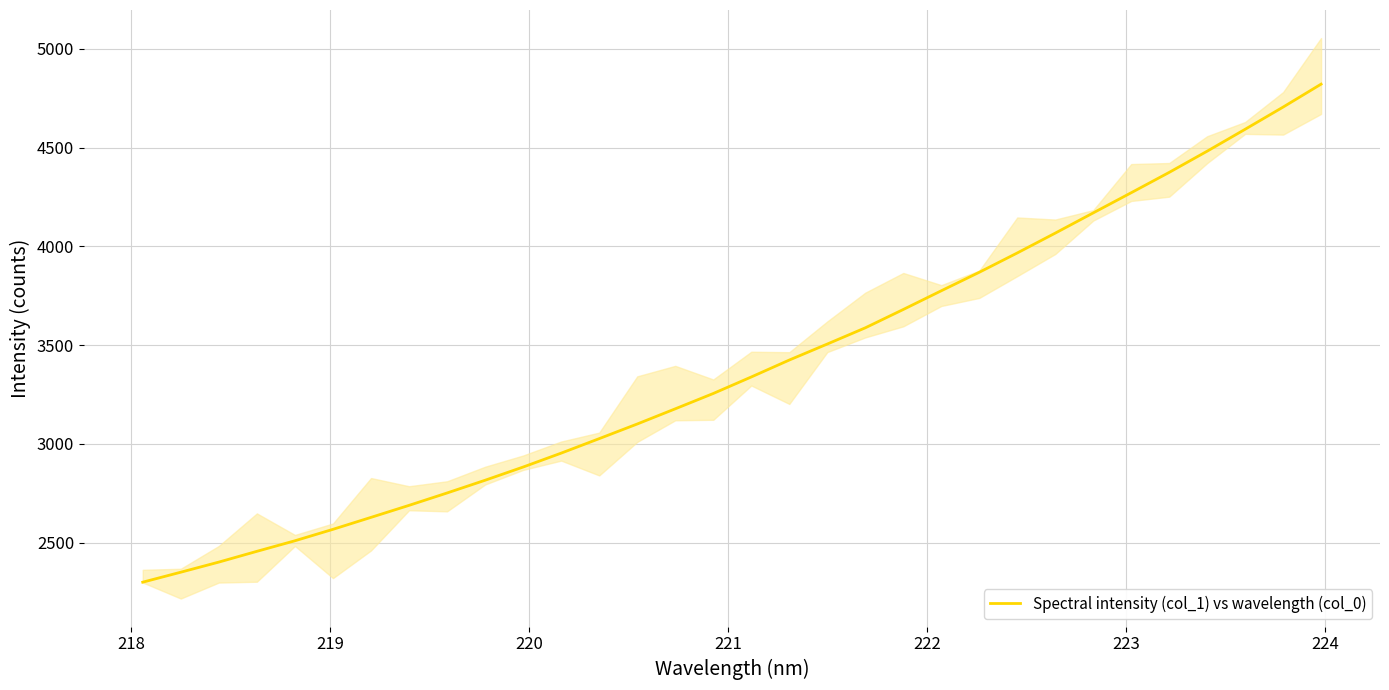

What is the maximum value shown in the chart?

4821.2